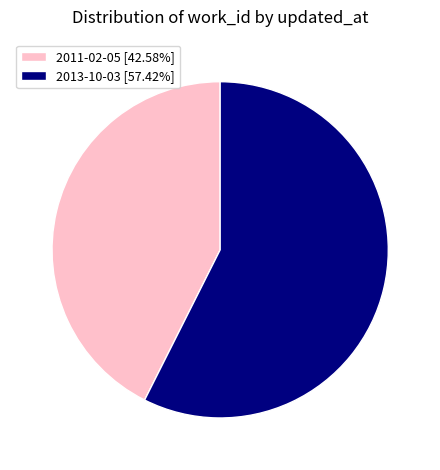

Approximately how many times larger is the value at 2011-02-05 compared to 2013-10-03?

0.7